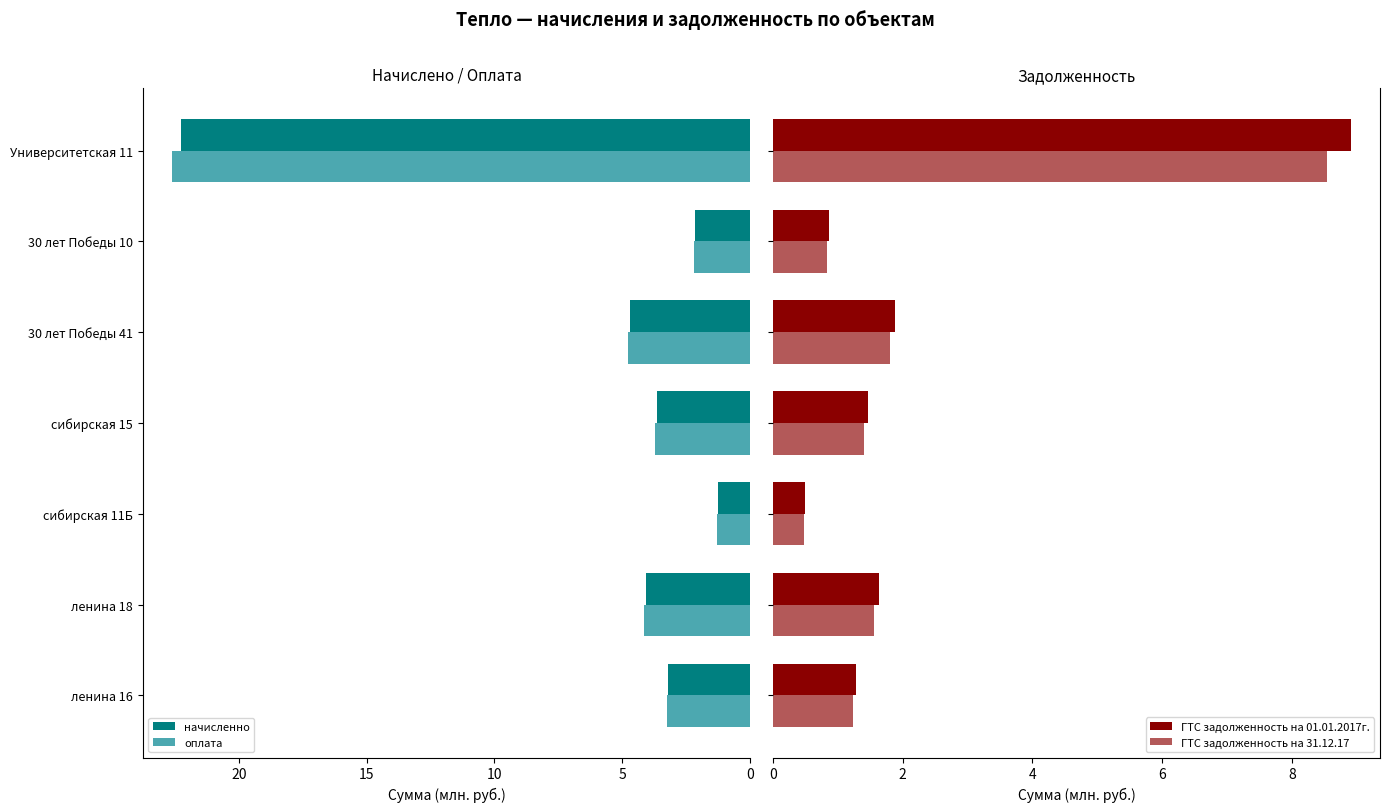

Reading left to right, list all the values displayed in this chart.

начисленно: 3.2	4.1	1.3	3.6	4.7	2.2	22.2
оплата: 3.3	4.1	1.3	3.7	4.8	2.2	22.6
ГТС задолженность на 01.01.2017г.: 1.3	1.6	0.5	1.5	1.9	0.9	8.9
ГТС задолженность на 31.12.17: 1.2	1.6	0.5	1.4	1.8	0.8	8.5